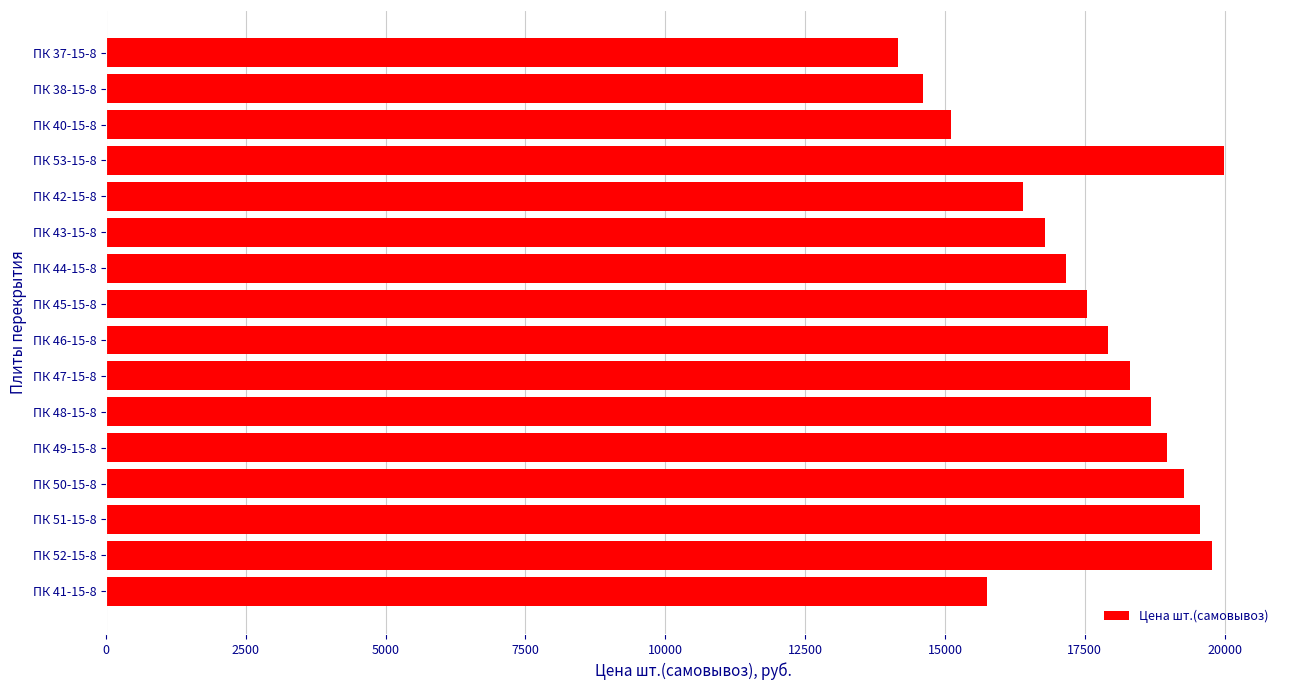

What is the average value?

17498